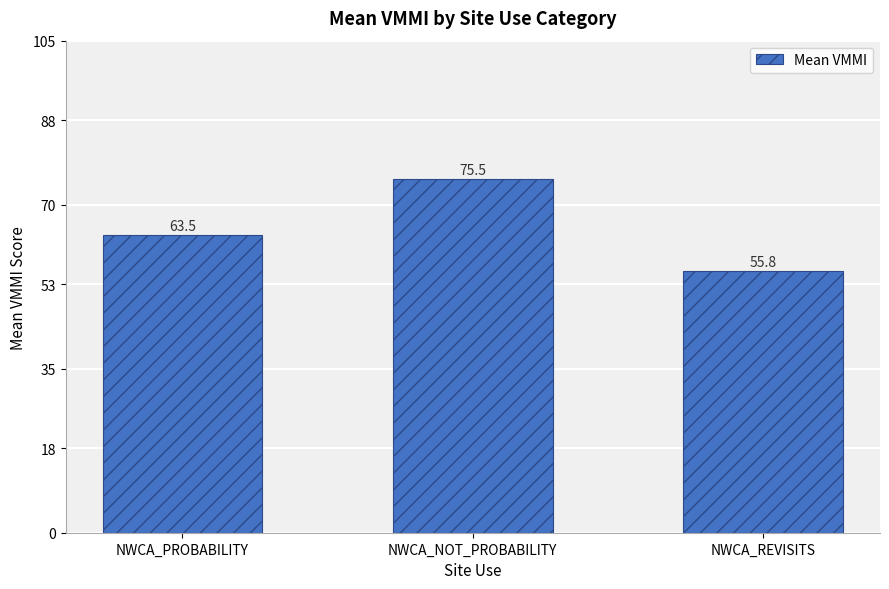

How many bars are there in total?

3